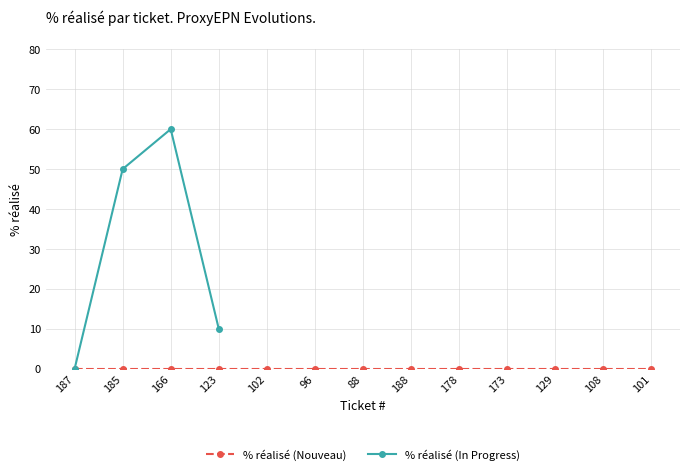

Approximately how many times larger is the value at 166 compared to 123?

6.0